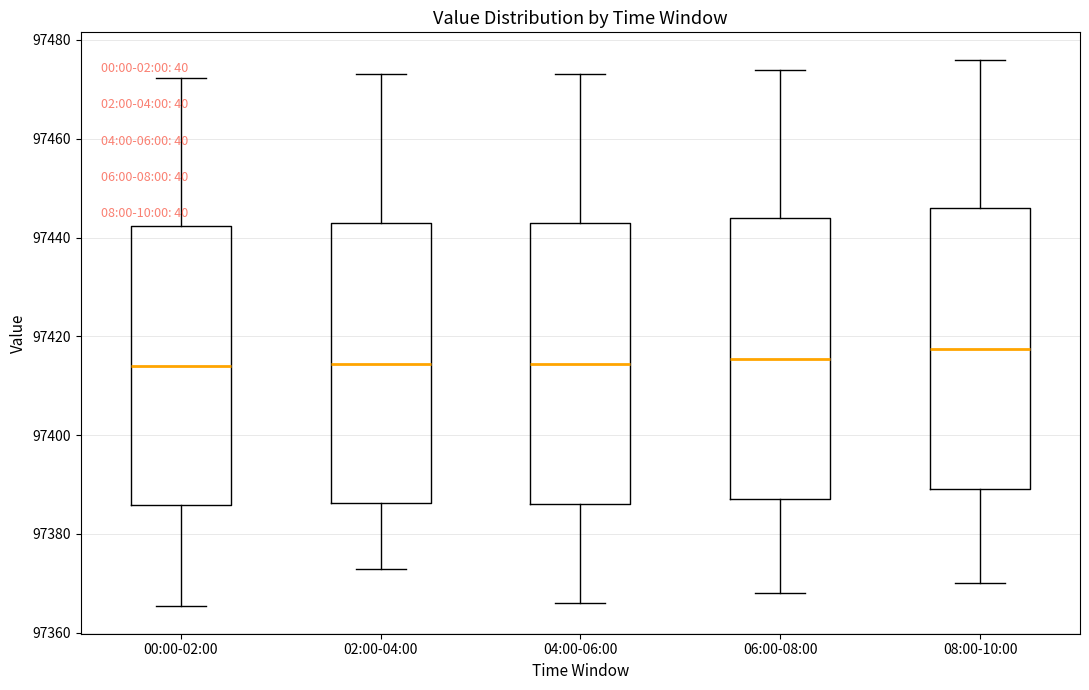

Reading left to right, read every box against the y-axis: the position of its median line, the range the box covers, and the ends of its whiskers. The values are not printed on the chart, so give them approximately, as read against the axis.

00:00-02:00: median 97414, box 97386 to 97442, whiskers 97366 to 97472
02:00-04:00: median 97414, box 97386 to 97444, whiskers 97374 to 97474
04:00-06:00: median 97414, box 97386 to 97444, whiskers 97366 to 97474
06:00-08:00: median 97416, box 97388 to 97444, whiskers 97368 to 97474
08:00-10:00: median 97418, box 97390 to 97446, whiskers 97370 to 97476